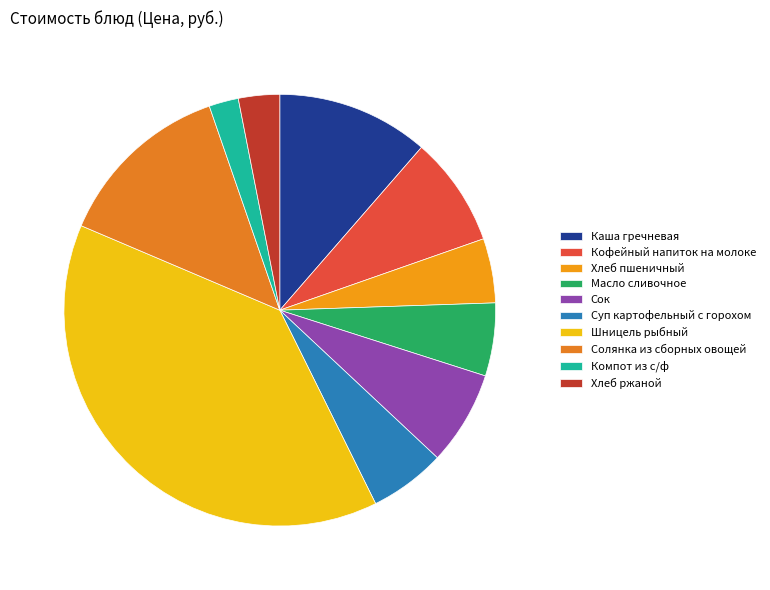

What is the largest slice in the pie chart?

Шницель рыбный